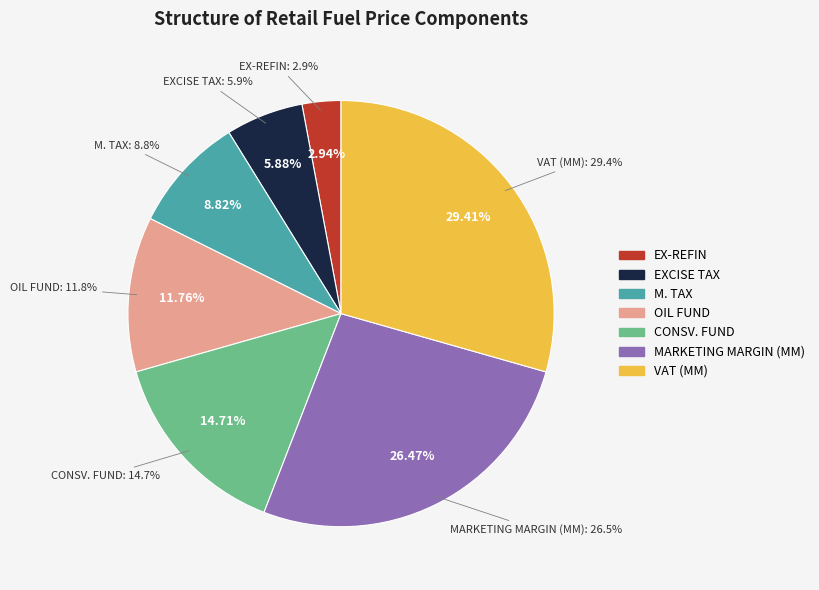

To the nearest percent, what is the difference between the largest and smallest slice percentages?

26%